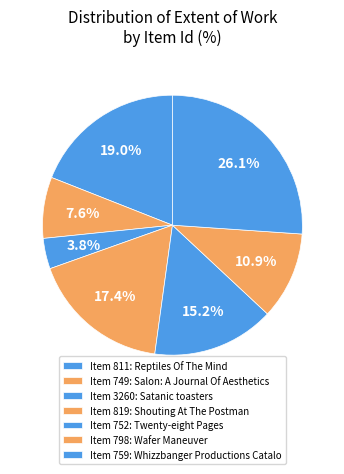

How many slices are in this pie chart?

7